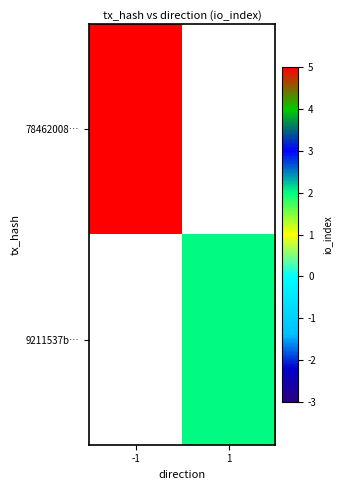

Is the value of 78462008… at -1 greater than the value of 9211537b… at 1?

Yes